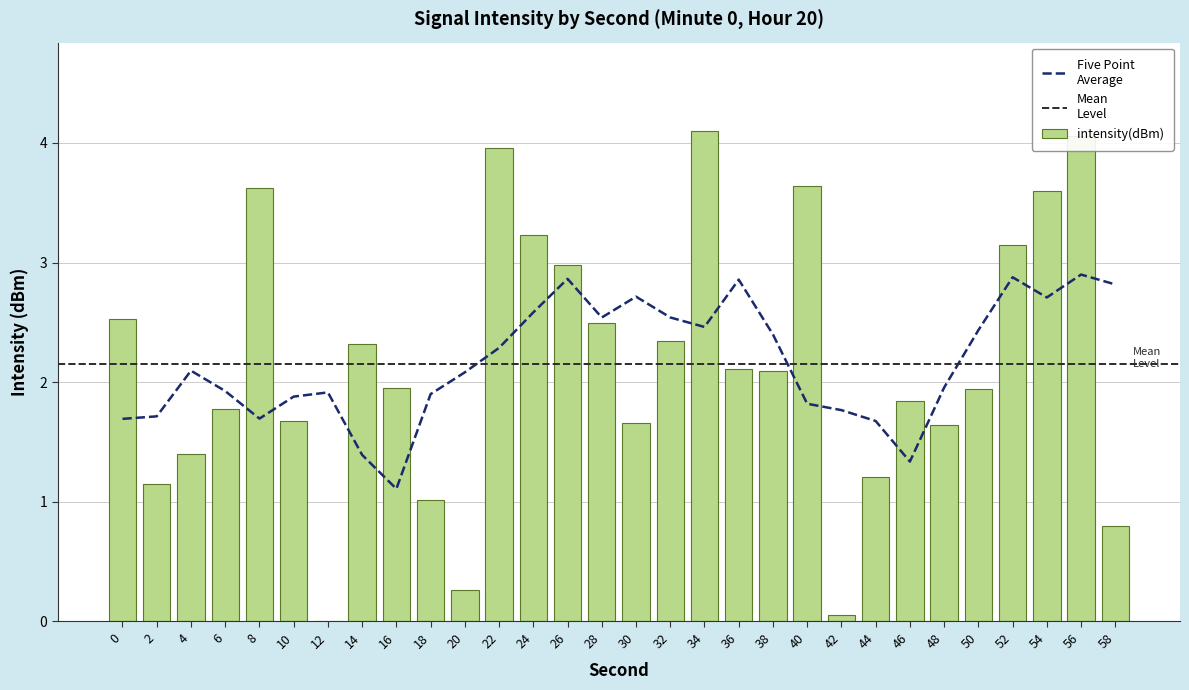

Rank the categories by value from lowest to highest.

12, 42, 20, 58, 18, 2, 44, 4, 48, 30, 10, 6, 46, 50, 16, 38, 36, 14, 32, 28, 0, 26, 52, 24, 54, 8, 40, 22, 56, 34